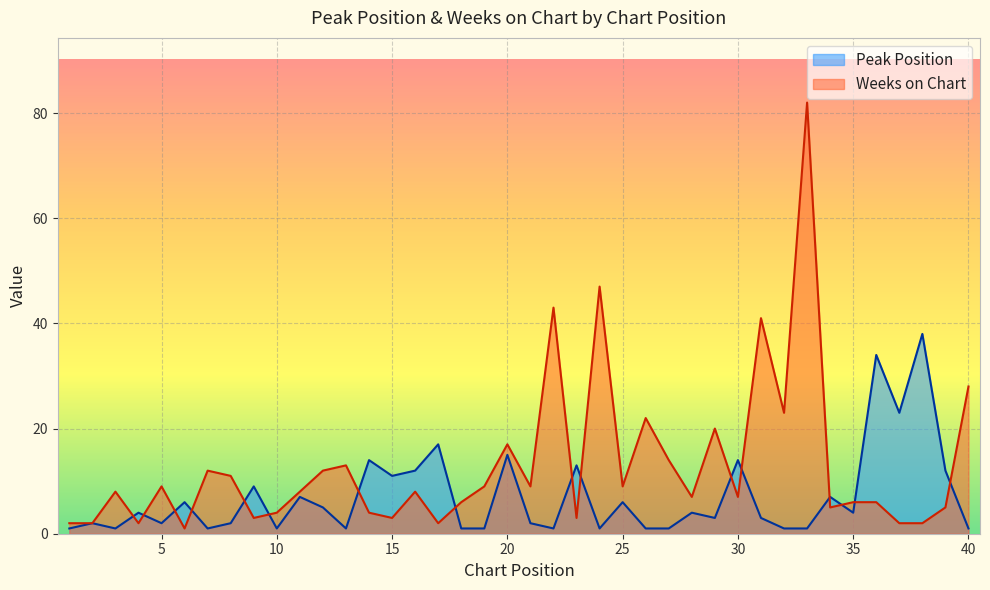

What is the lowest value of the Peak Position series?

1